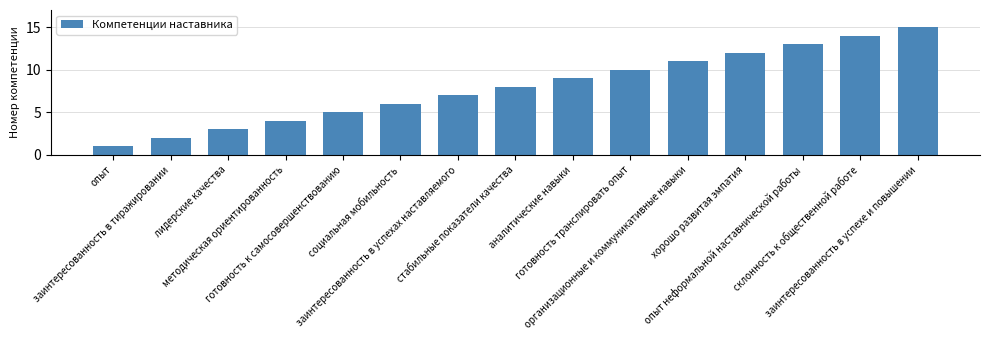

Is it true that the value at социальная мобильность is 8?

False